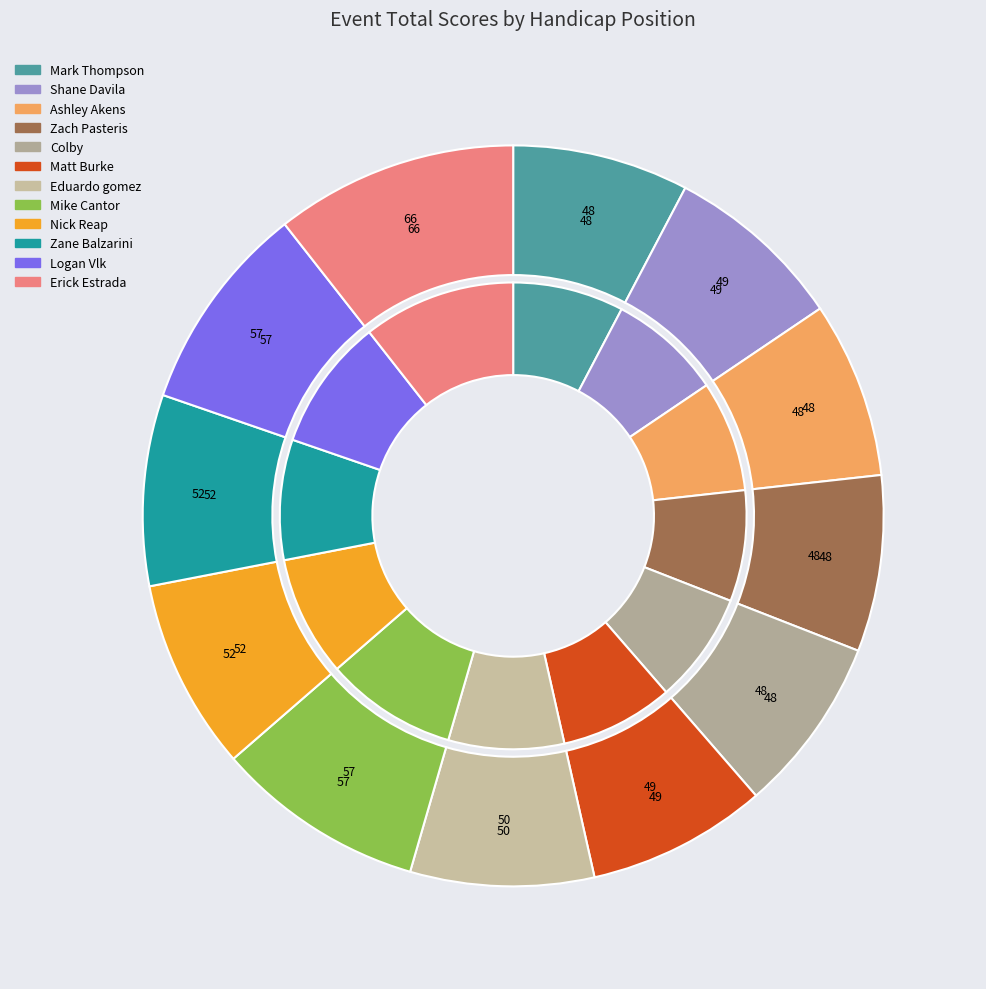

Is there any slice that represents more than half of the pie?

No